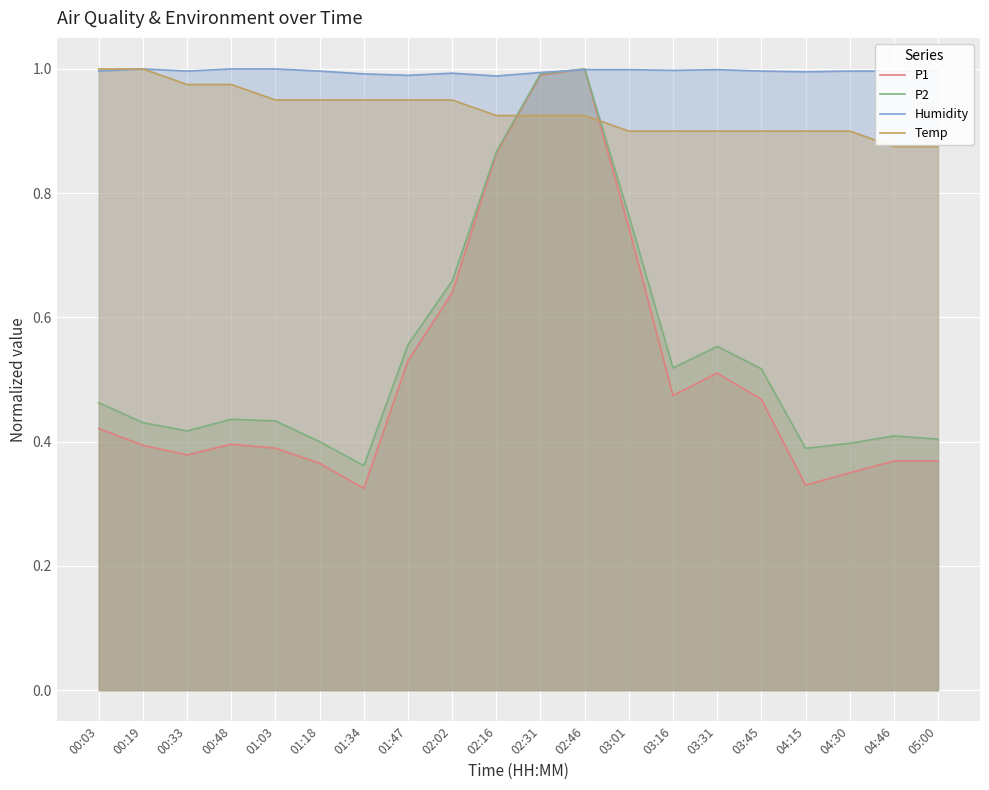

How many lines are shown in the chart?

4